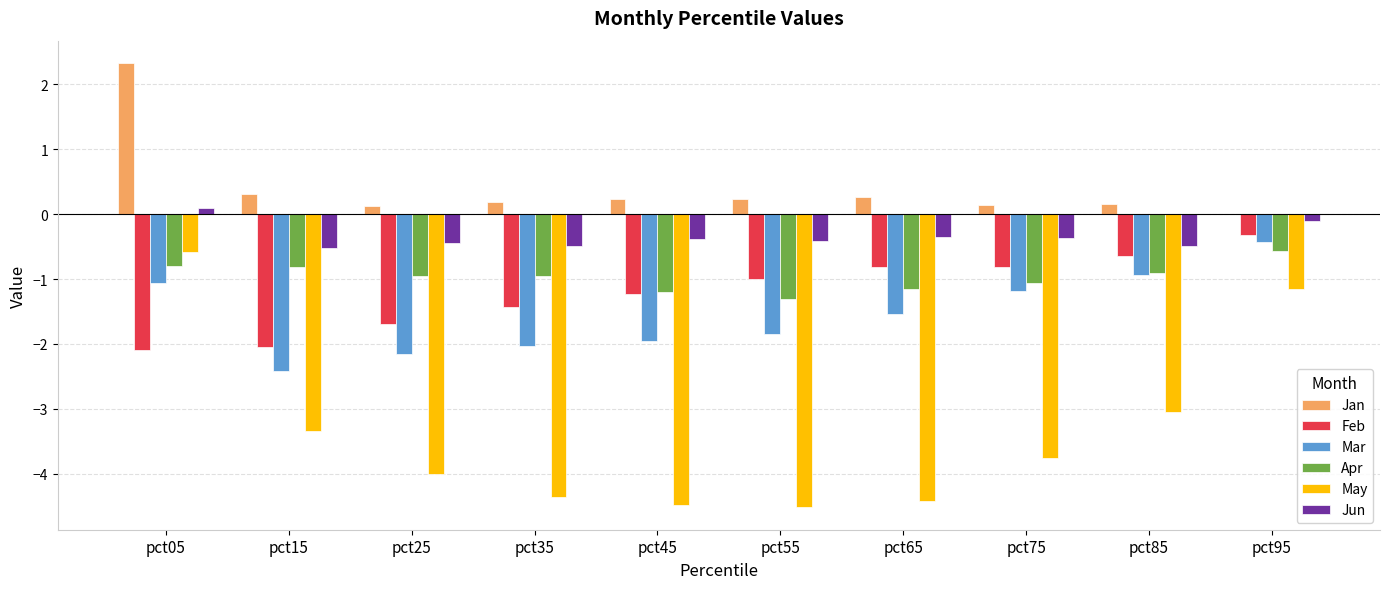

The Apr series shows -0.9 at pct85. True or false?

True